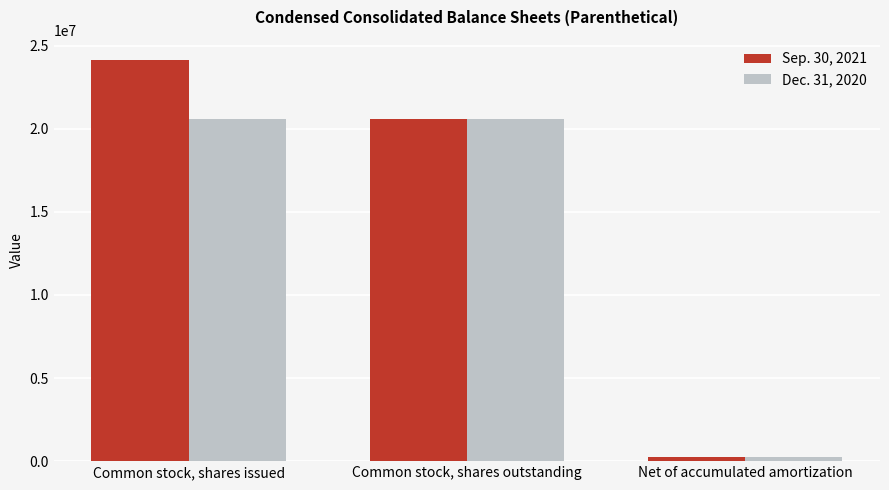

Reading right to left, what are all the values shown in this chart?

Sep. 30, 2021: Net of accumulated amortization=259682	Common stock, shares outstanding=20577123	Common stock, shares issued=24149155
Dec. 31, 2020: Net of accumulated amortization=257517	Common stock, shares outstanding=20577123	Common stock, shares issued=20577123